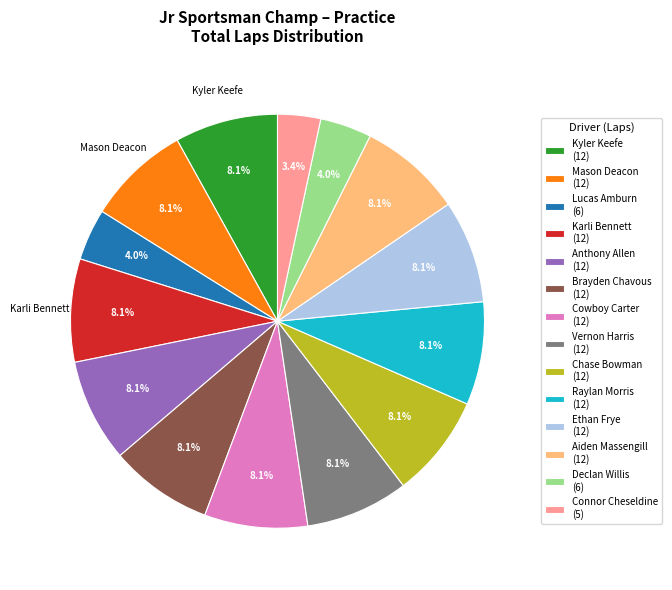

True or false: Mason Deacon accounts for 8% of the total.

True